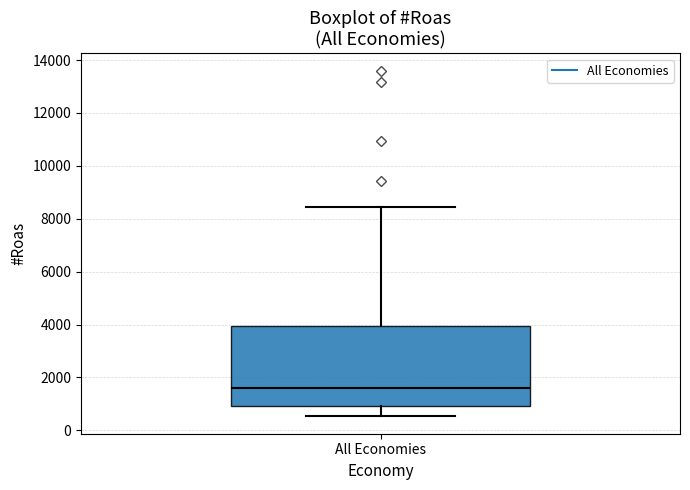

Where does the lower whisker of the box for All Economies end on the y-axis? The values are not printed on the chart, so give them approximately, as read against the axis.

600